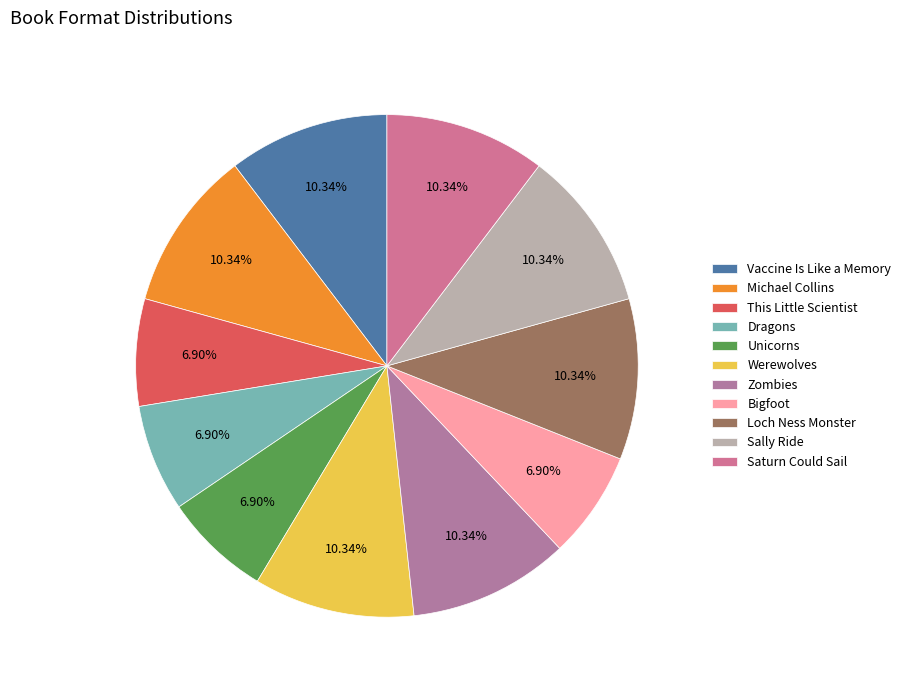

Rank the categories by value from lowest to highest.

This Little Scientist, Dragons, Unicorns, Bigfoot, Vaccine Is Like a Memory, Michael Collins, Werewolves, Zombies, Loch Ness Monster, Sally Ride, Saturn Could Sail